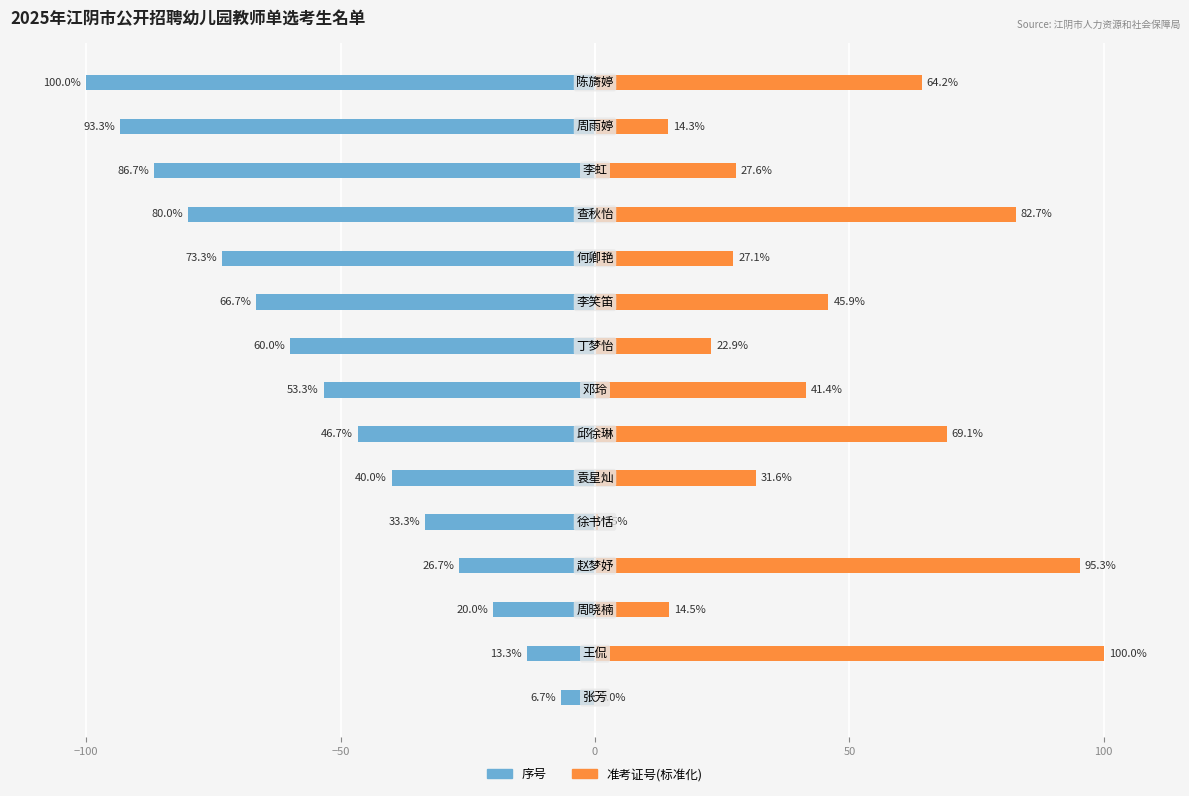

The value of 准考证号(标准化) at 7 is 61.8. True or false?

False